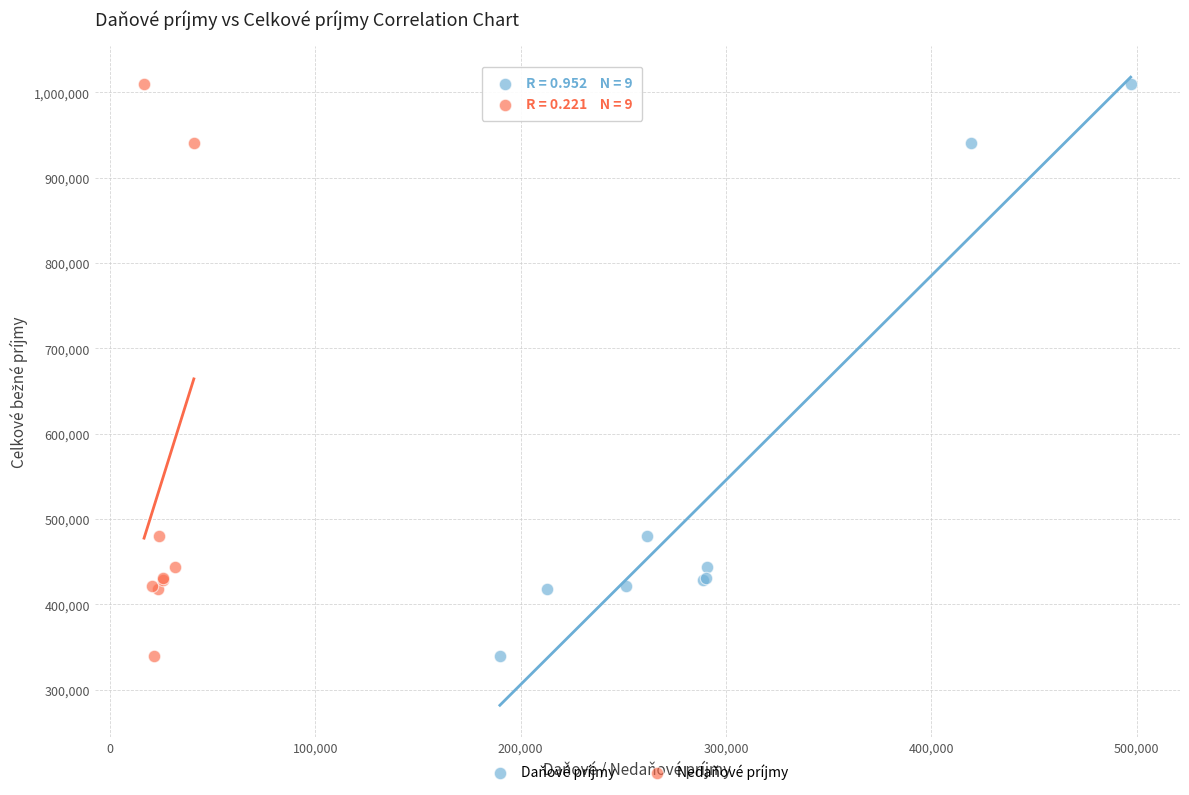

What are all the series names shown in the legend?

Daňové príjmy, Nedaňové príjmy